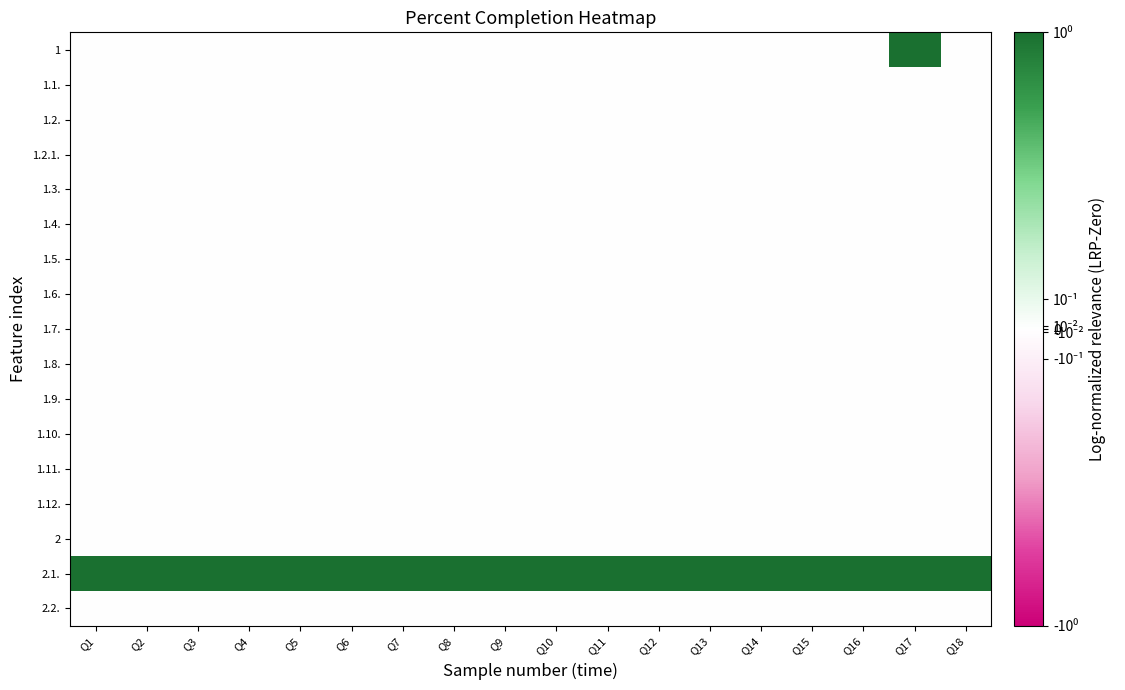

Reading left to right, list all the values displayed in this chart.

1: Q1=0	Q2=0	Q3=0	Q4=0	Q5=0	Q6=0	Q7=0	Q8=0	Q9=0	Q10=0	Q11=0	Q12=0	Q13=0	Q14=0	Q15=0	Q16=0	Q17=1	Q18=0
1.1.: Q1=0	Q2=0	Q3=0	Q4=0	Q5=0	Q6=0	Q7=0	Q8=0	Q9=0	Q10=0	Q11=0	Q12=0	Q13=0	Q14=0	Q15=0	Q16=0	Q17=0	Q18=0
1.2.: Q1=0	Q2=0	Q3=0	Q4=0	Q5=0	Q6=0	Q7=0	Q8=0	Q9=0	Q10=0	Q11=0	Q12=0	Q13=0	Q14=0	Q15=0	Q16=0	Q17=0	Q18=0
1.2.1.: Q1=0	Q2=0	Q3=0	Q4=0	Q5=0	Q6=0	Q7=0	Q8=0	Q9=0	Q10=0	Q11=0	Q12=0	Q13=0	Q14=0	Q15=0	Q16=0	Q17=0	Q18=0
1.3.: Q1=0	Q2=0	Q3=0	Q4=0	Q5=0	Q6=0	Q7=0	Q8=0	Q9=0	Q10=0	Q11=0	Q12=0	Q13=0	Q14=0	Q15=0	Q16=0	Q17=0	Q18=0
1.4.: Q1=0	Q2=0	Q3=0	Q4=0	Q5=0	Q6=0	Q7=0	Q8=0	Q9=0	Q10=0	Q11=0	Q12=0	Q13=0	Q14=0	Q15=0	Q16=0	Q17=0	Q18=0
1.5.: Q1=0	Q2=0	Q3=0	Q4=0	Q5=0	Q6=0	Q7=0	Q8=0	Q9=0	Q10=0	Q11=0	Q12=0	Q13=0	Q14=0	Q15=0	Q16=0	Q17=0	Q18=0
1.6.: Q1=0	Q2=0	Q3=0	Q4=0	Q5=0	Q6=0	Q7=0	Q8=0	Q9=0	Q10=0	Q11=0	Q12=0	Q13=0	Q14=0	Q15=0	Q16=0	Q17=0	Q18=0
1.7.: Q1=0	Q2=0	Q3=0	Q4=0	Q5=0	Q6=0	Q7=0	Q8=0	Q9=0	Q10=0	Q11=0	Q12=0	Q13=0	Q14=0	Q15=0	Q16=0	Q17=0	Q18=0
1.8.: Q1=0	Q2=0	Q3=0	Q4=0	Q5=0	Q6=0	Q7=0	Q8=0	Q9=0	Q10=0	Q11=0	Q12=0	Q13=0	Q14=0	Q15=0	Q16=0	Q17=0	Q18=0
1.9.: Q1=0	Q2=0	Q3=0	Q4=0	Q5=0	Q6=0	Q7=0	Q8=0	Q9=0	Q10=0	Q11=0	Q12=0	Q13=0	Q14=0	Q15=0	Q16=0	Q17=0	Q18=0
1.10.: Q1=0	Q2=0	Q3=0	Q4=0	Q5=0	Q6=0	Q7=0	Q8=0	Q9=0	Q10=0	Q11=0	Q12=0	Q13=0	Q14=0	Q15=0	Q16=0	Q17=0	Q18=0
1.11.: Q1=0	Q2=0	Q3=0	Q4=0	Q5=0	Q6=0	Q7=0	Q8=0	Q9=0	Q10=0	Q11=0	Q12=0	Q13=0	Q14=0	Q15=0	Q16=0	Q17=0	Q18=0
1.12.: Q1=0	Q2=0	Q3=0	Q4=0	Q5=0	Q6=0	Q7=0	Q8=0	Q9=0	Q10=0	Q11=0	Q12=0	Q13=0	Q14=0	Q15=0	Q16=0	Q17=0	Q18=0
2: Q1=0	Q2=0	Q3=0	Q4=0	Q5=0	Q6=0	Q7=0	Q8=0	Q9=0	Q10=0	Q11=0	Q12=0	Q13=0	Q14=0	Q15=0	Q16=0	Q17=0	Q18=0
2.1.: Q1=1	Q2=1	Q3=1	Q4=1	Q5=1	Q6=1	Q7=1	Q8=1	Q9=1	Q10=1	Q11=1	Q12=1	Q13=1	Q14=1	Q15=1	Q16=1	Q17=1	Q18=1
2.2.: Q1=0	Q2=0	Q3=0	Q4=0	Q5=0	Q6=0	Q7=0	Q8=0	Q9=0	Q10=0	Q11=0	Q12=0	Q13=0	Q14=0	Q15=0	Q16=0	Q17=0	Q18=0